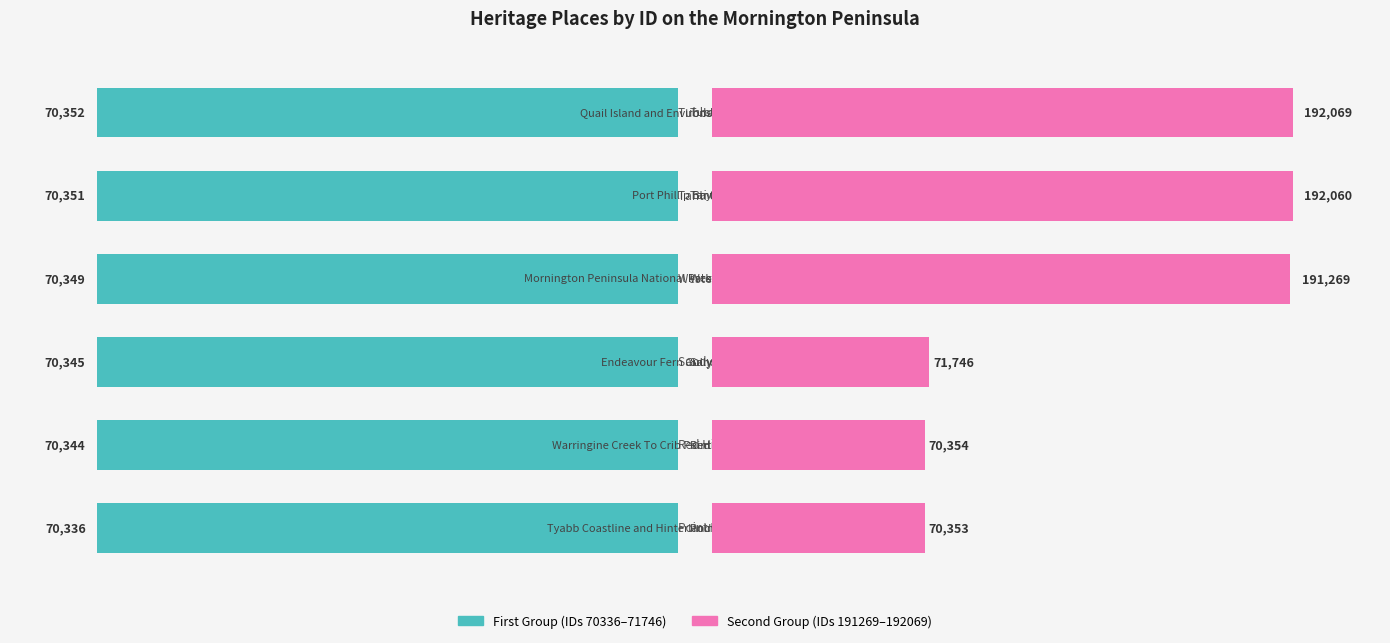

Where is First Group nearest to the value 70344?

1